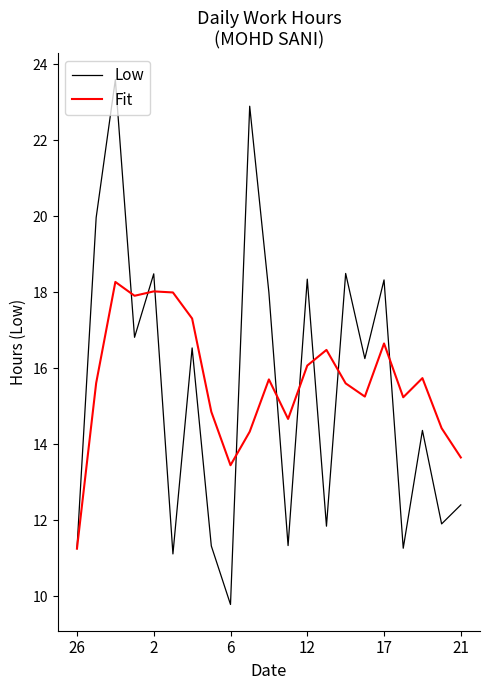

What is the maximum value shown in the chart?

23.6